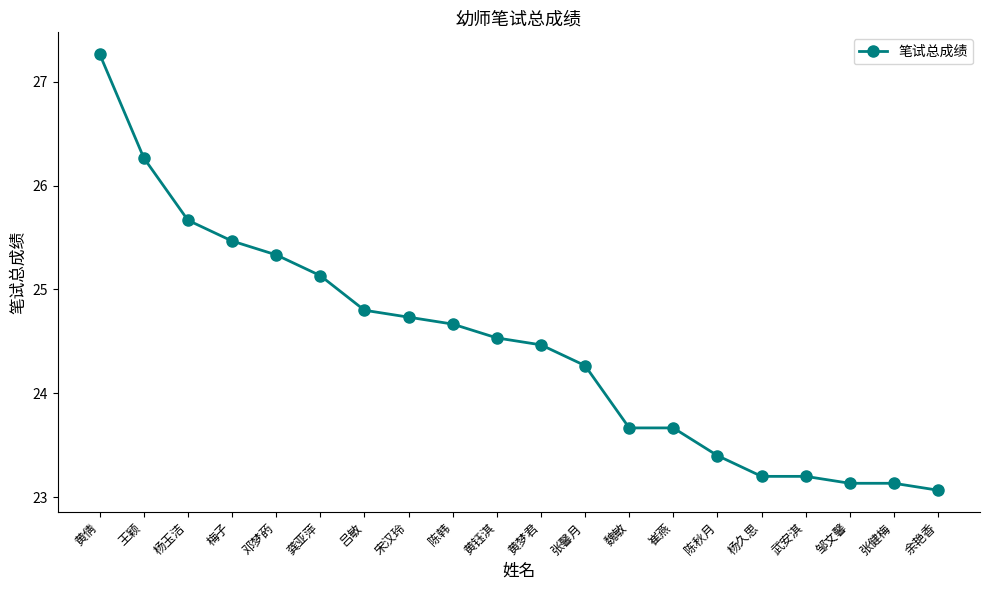

Between 龚亚萍 and 王颖, which is larger?

王颖